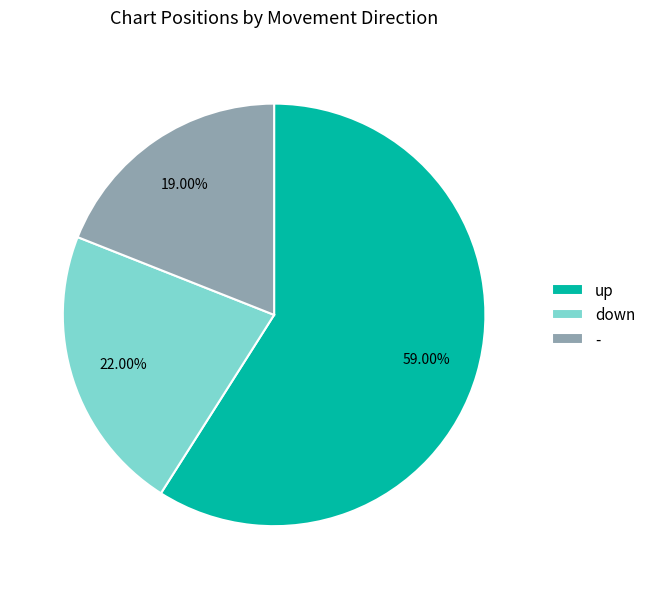

What is the total percentage of up and -?

78.0%